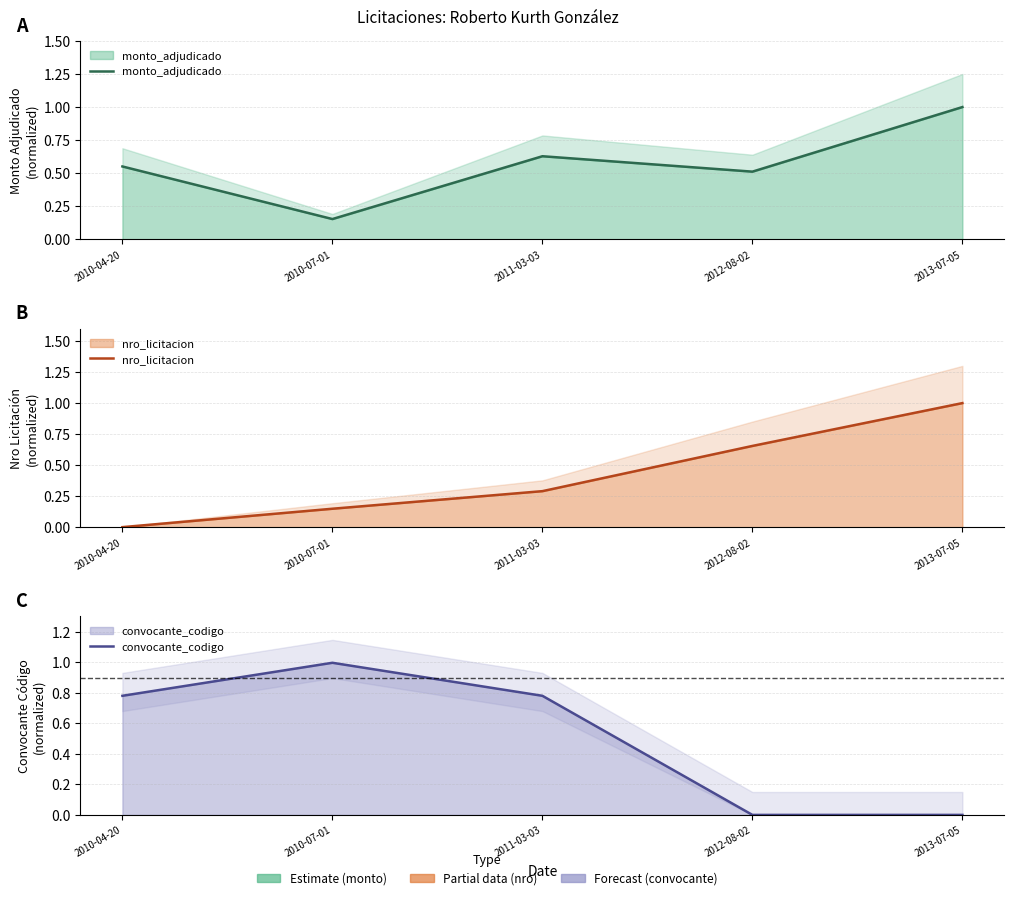

Between 2012-08-02 and 2011-03-03, which is larger?

2011-03-03